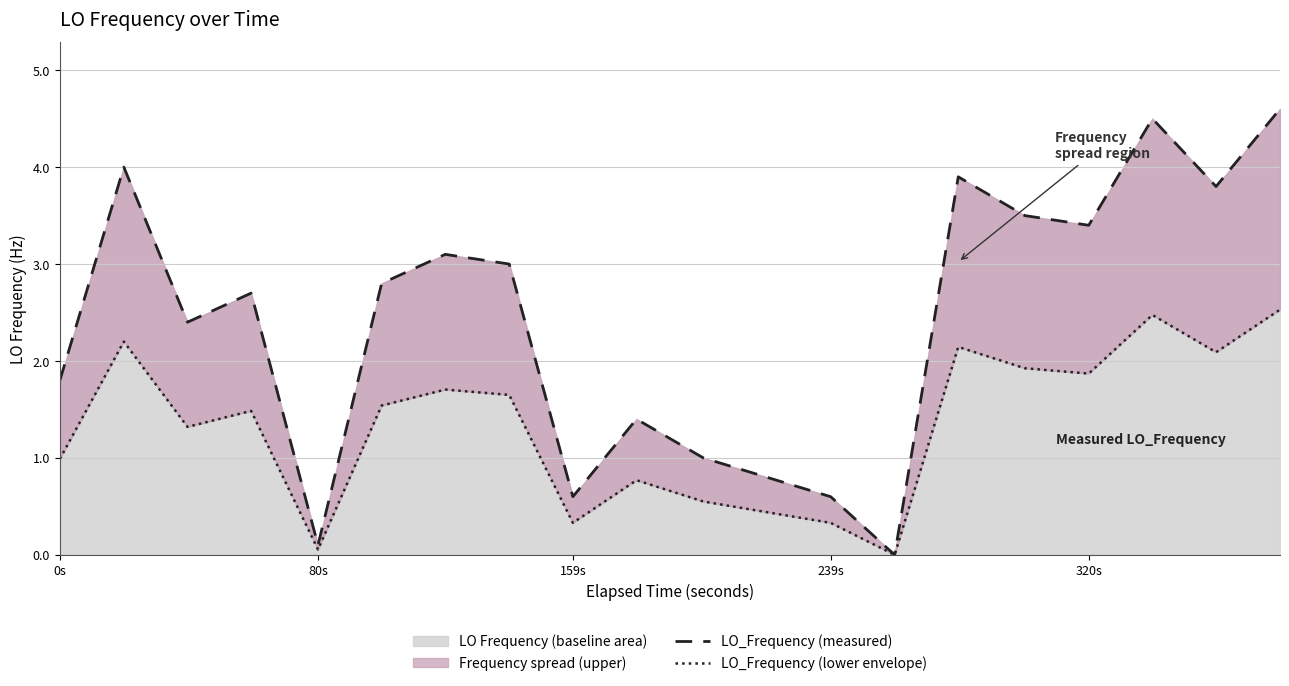

Where is LO Frequency (baseline area) nearest to the value 2?

0s